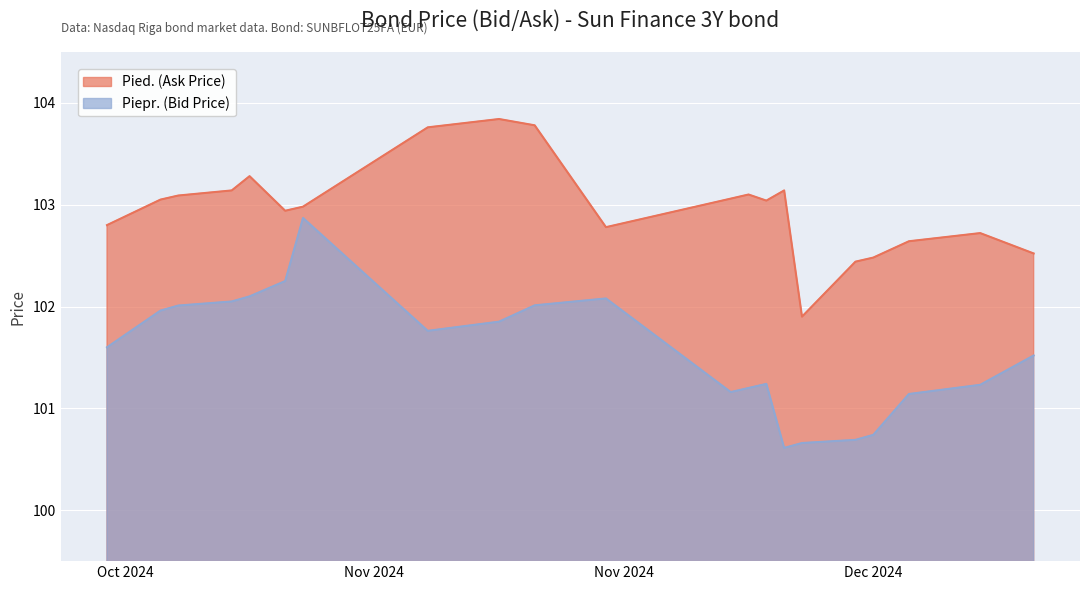

At which category does the chart reach its minimum across all series?

2024-12-05